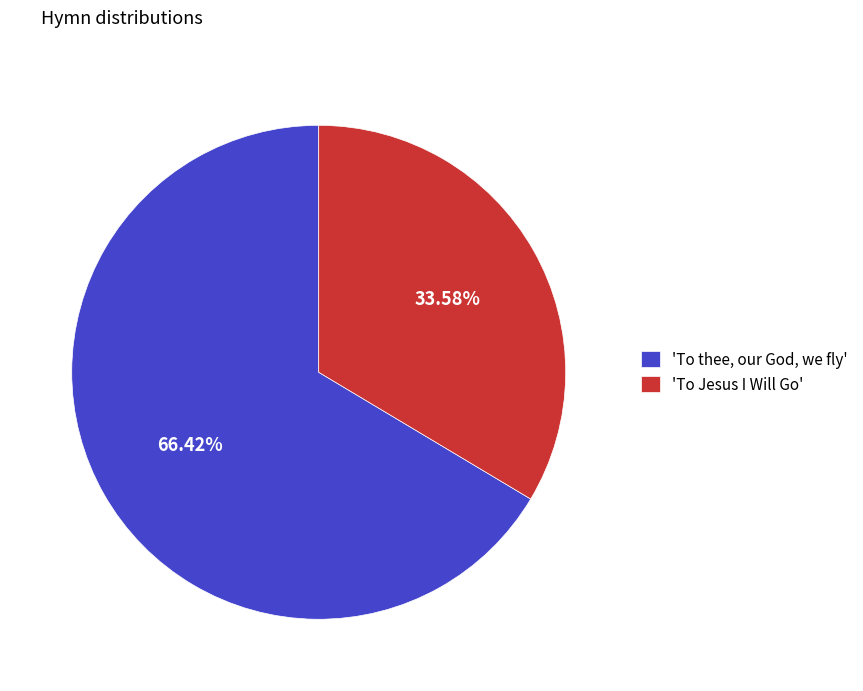

Between 'To thee, our God, we fly' and 'To Jesus I Will Go', which is larger?

'To thee, our God, we fly'